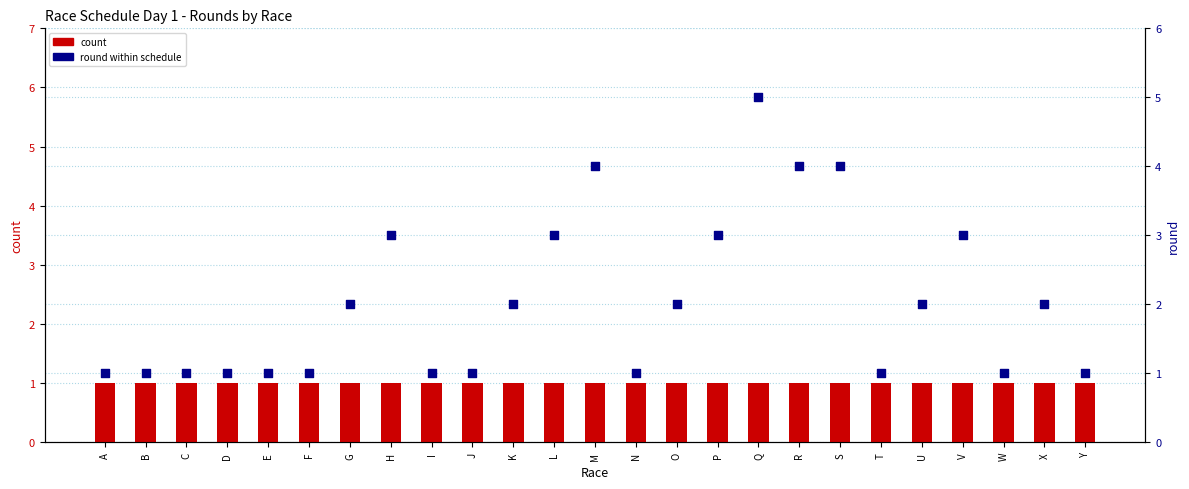

Which series has the largest total across all categories?

round (percentile rank)